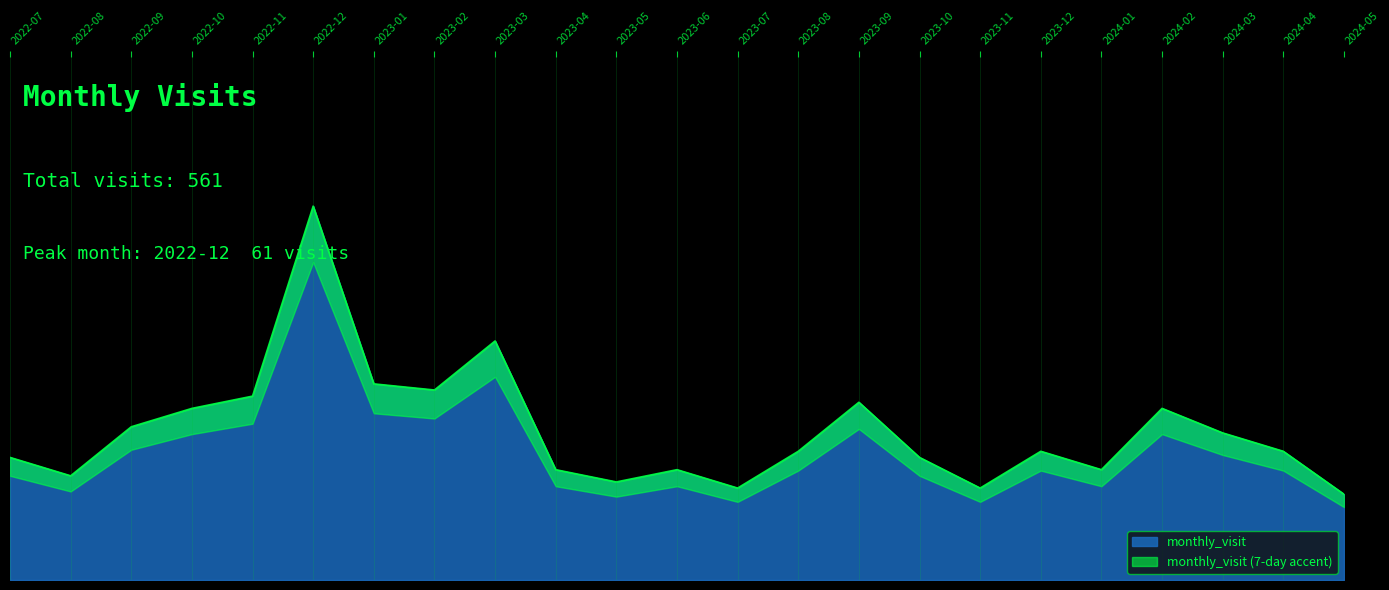

At which category does the chart reach its minimum across all series?

2024-05